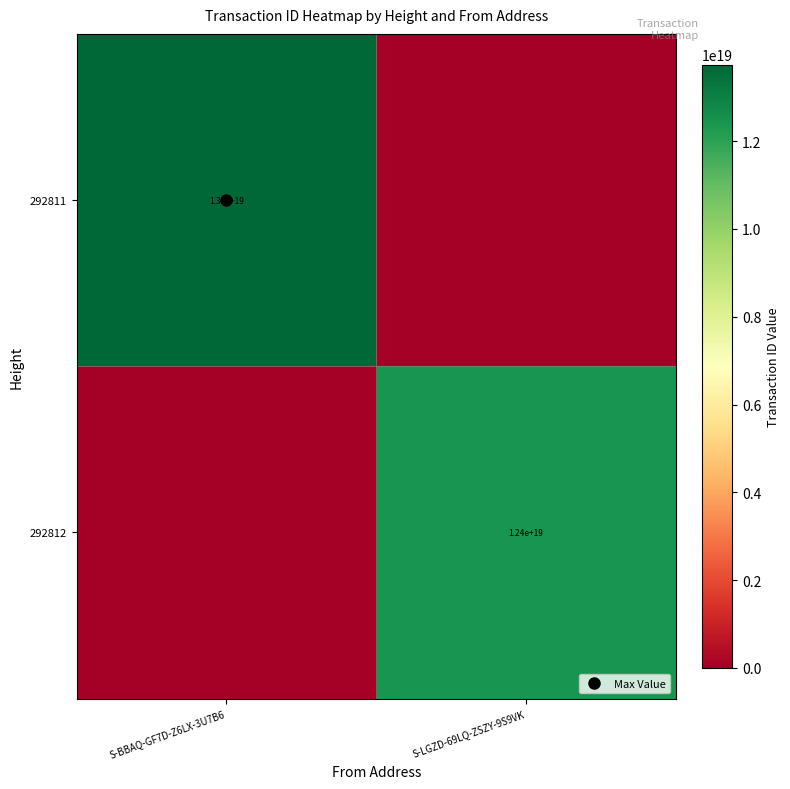

Between S-BBAQ-GF7D-Z6LX-3U7B6 and S-LGZD-69LQ-ZSZY-9S9VK, which is larger?

S-BBAQ-GF7D-Z6LX-3U7B6